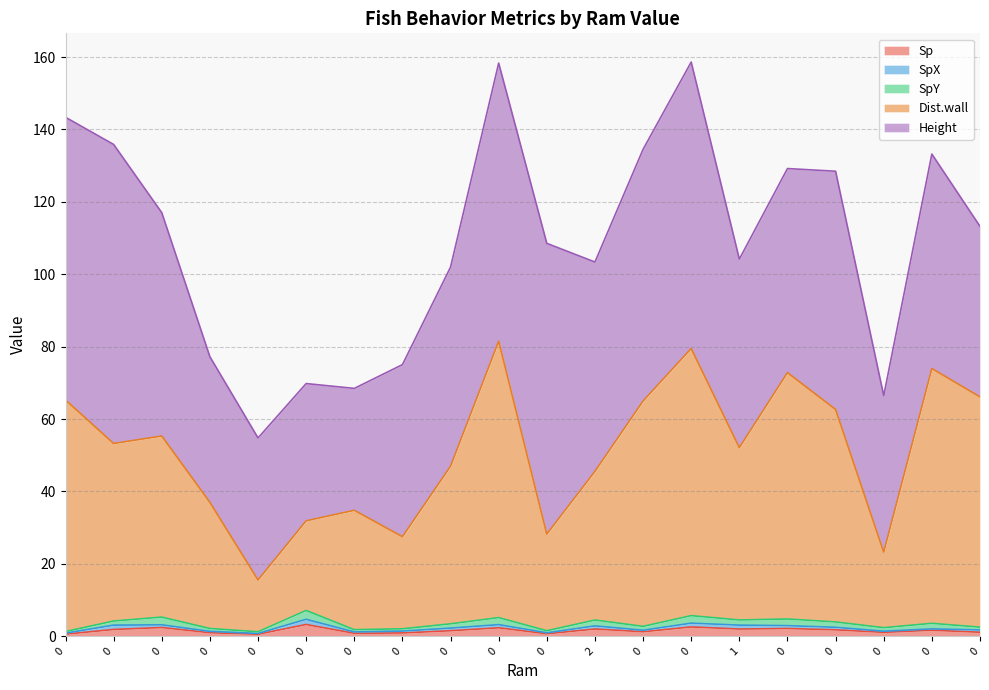

Reading right to left, what are all the values shown in this chart?

Sp: 0=1.1	0=1.6	0=1.1	0=1.8	0=2.1	1=2.0	0=2.6	0=1.2	2=2.0	0=0.7	0=2.3	0=1.5	0=0.9	0=0.8	0=3.2	0=0.6	0=1.0	0=2.4	0=1.9	0=0.6
SpX: 0=0.6	0=0.4	0=0.3	0=0.7	0=0.8	1=1.1	0=1.0	0=0.4	2=0.9	0=0.3	0=0.9	0=0.7	0=0.5	0=0.4	0=1.4	0=0.2	0=0.4	0=0.7	0=1.2	0=0.3
SpY: 0=0.8	0=1.5	0=1.0	0=1.5	0=1.8	1=1.4	0=2.1	0=1.1	2=1.6	0=0.6	0=1.9	0=1.2	0=0.6	0=0.6	0=2.5	0=0.5	0=0.8	0=2.1	0=1.1	0=0.4
Dist.wall: 0=63.6	0=70.4	0=20.9	0=58.7	0=68.1	1=47.6	0=73.8	0=62.3	2=41.1	0=26.7	0=76.4	0=43.5	0=25.4	0=33.0	0=24.8	0=14.3	0=34.9	0=50.0	0=49.0	0=64.0
Height: 0=47.1	0=59.3	0=43.2	0=65.8	0=56.4	1=52.1	0=79.1	0=69.5	2=57.8	0=80.3	0=76.8	0=55.0	0=47.5	0=33.7	0=37.9	0=39.2	0=40.2	0=61.7	0=82.6	0=78.1